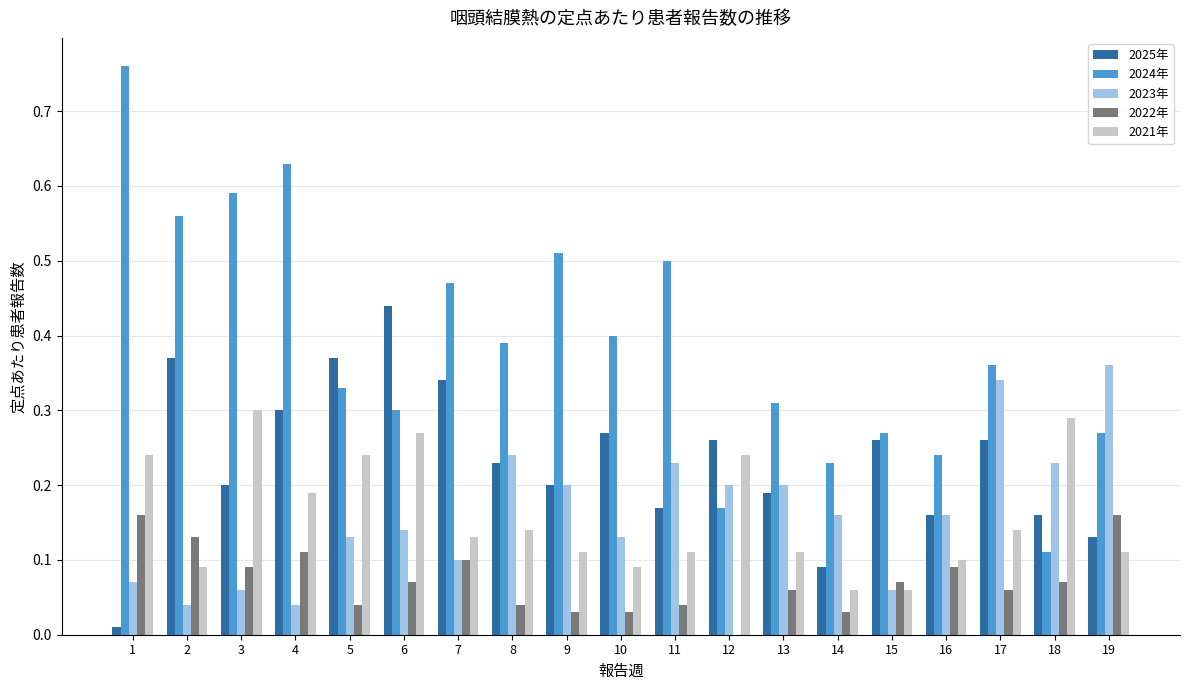

Is the value of 2024年 at 2 greater than the value of 2022年 at 19?

Yes